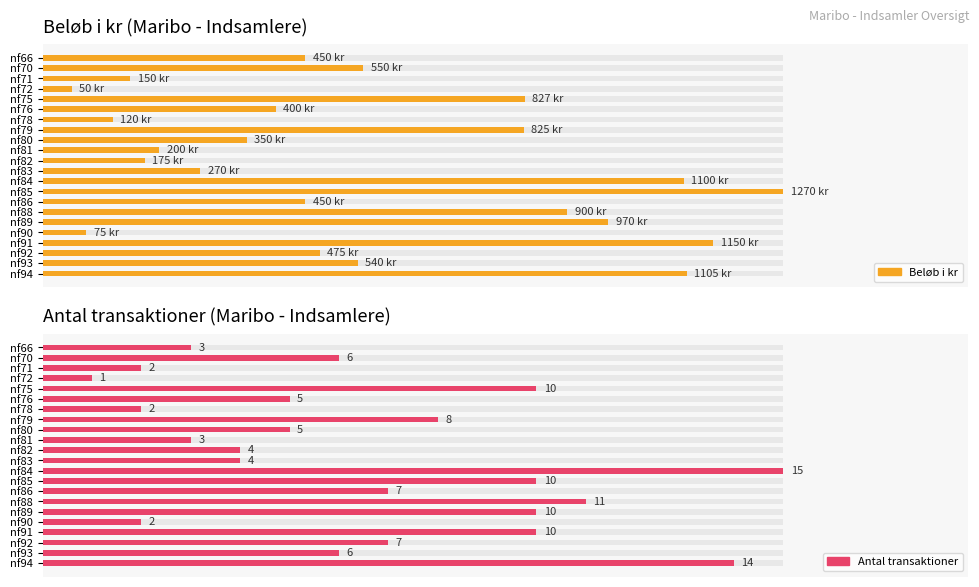

Between nf78 and nf93, which series saw the biggest shift?

Beløb i kr (Maribo - Indsamlere)